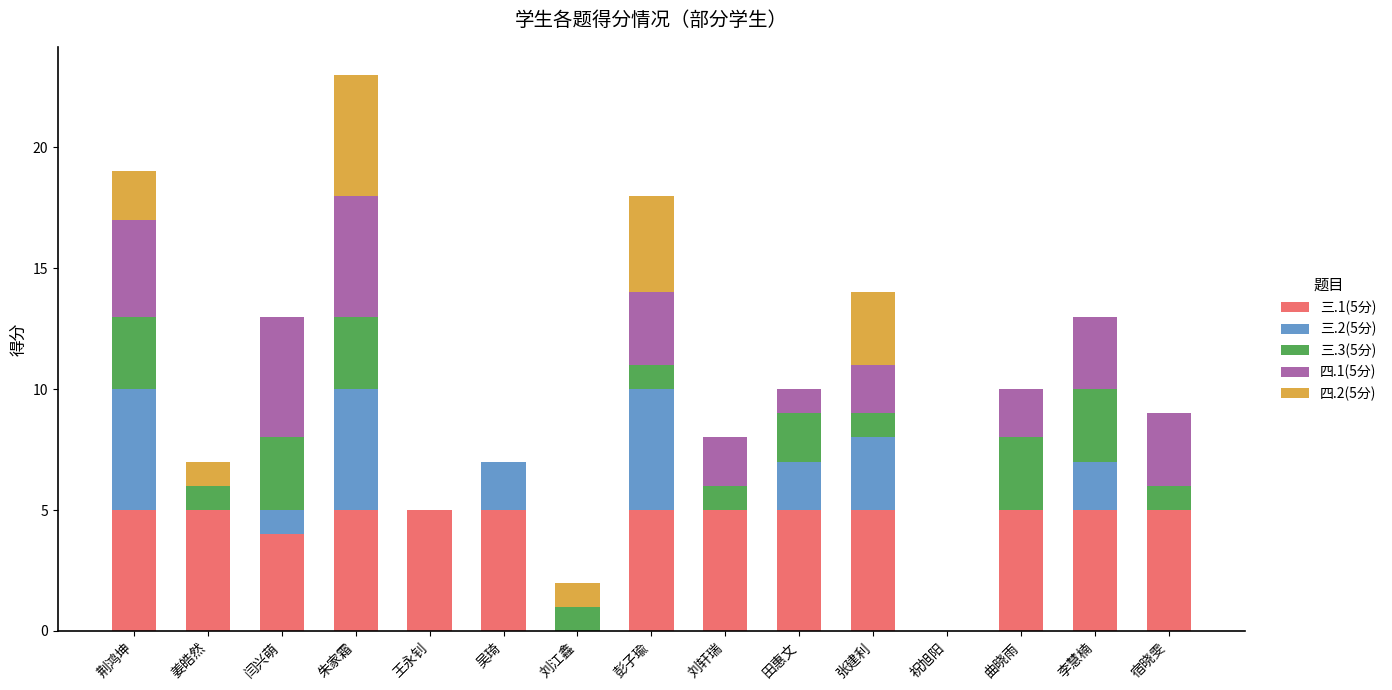

At which category is the sum across all series the highest?

朱家霜